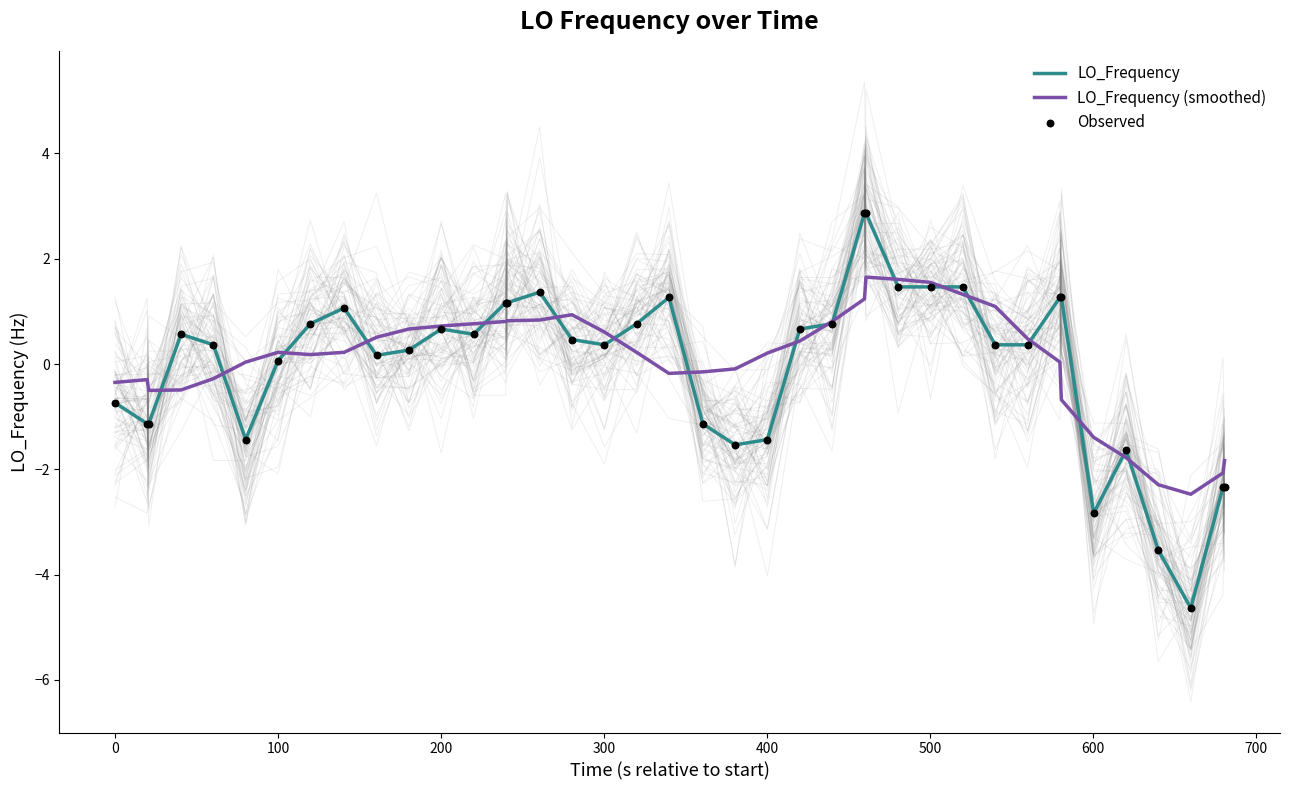

What is the minimum value for LO_Frequency?

-4.6